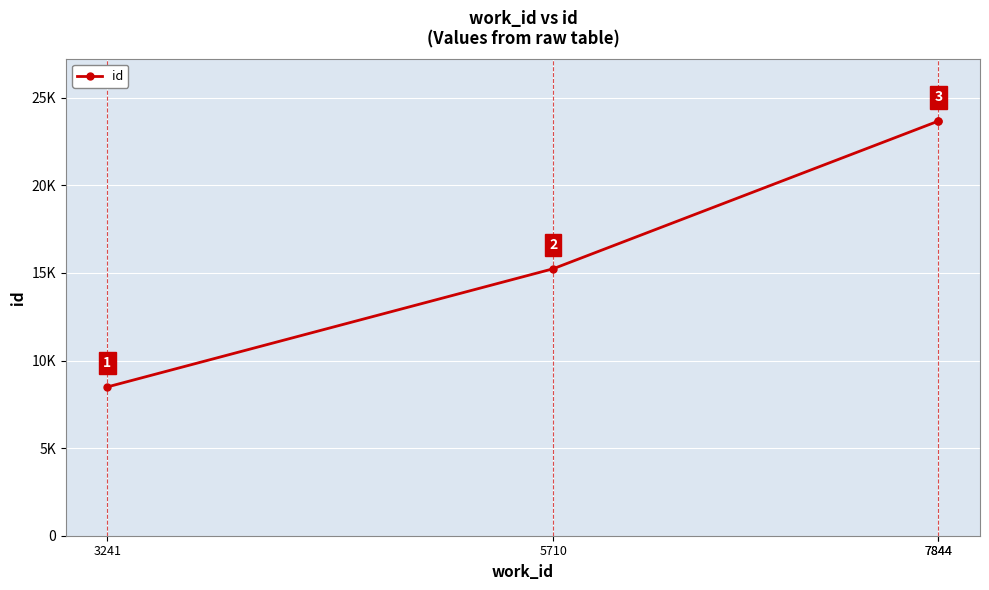

What is the minimum value shown in the chart?

8493